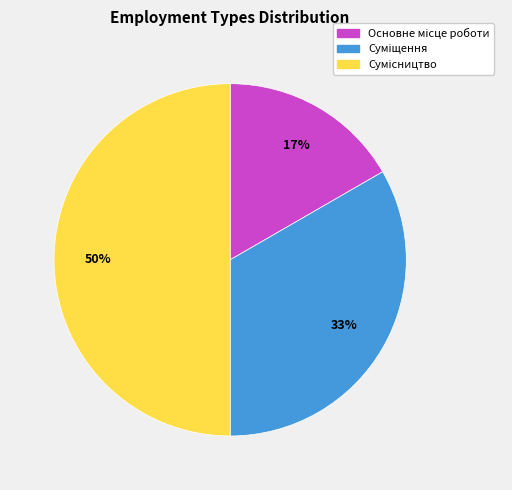

To the nearest percent, what is the difference between the largest and smallest slice percentages?

33%